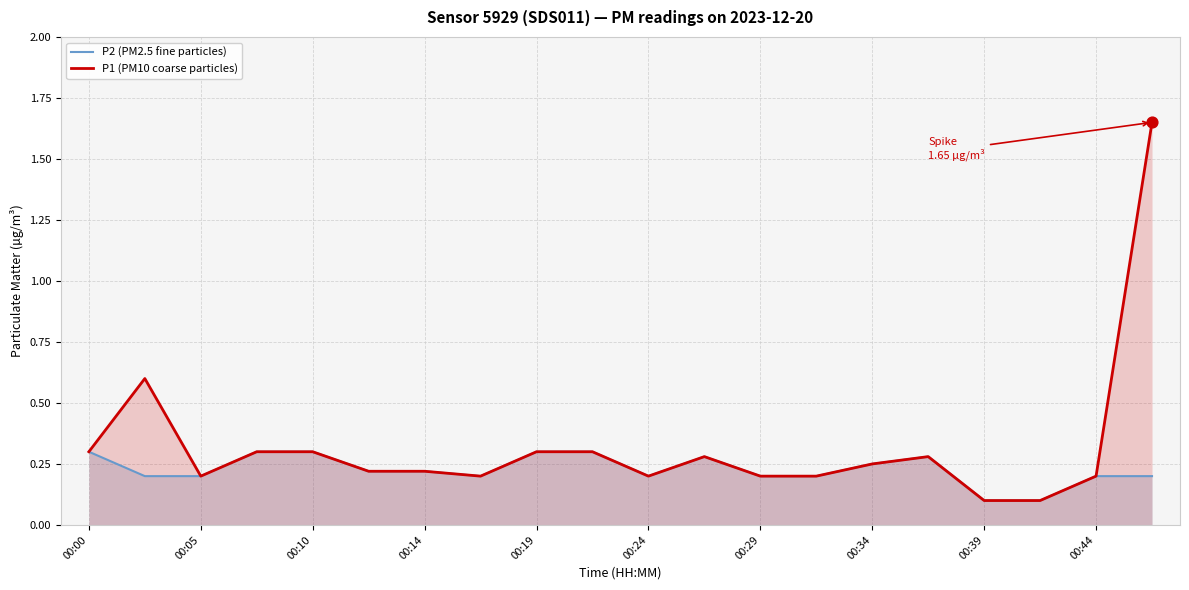

What is the total value across all series at 00:44?

0.4